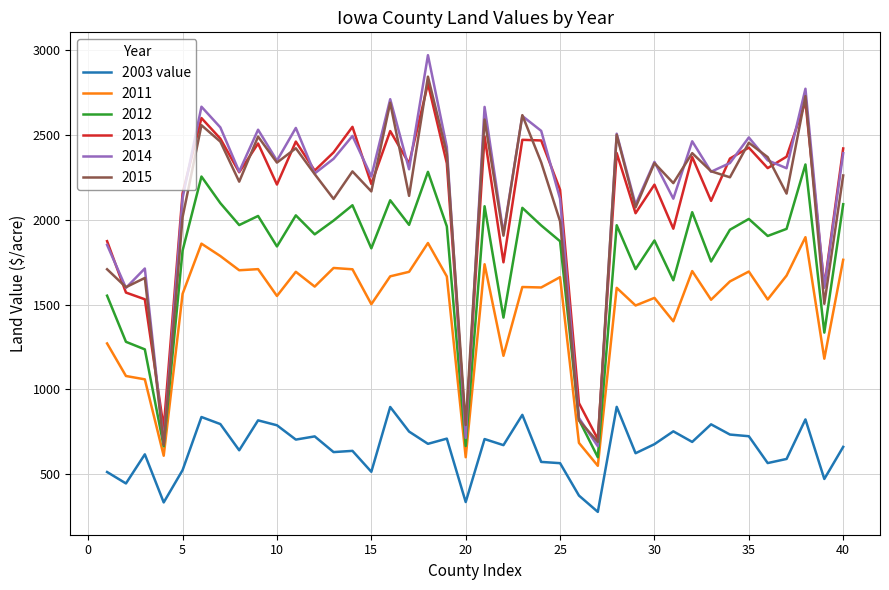

What is the smallest value displayed?

277.4